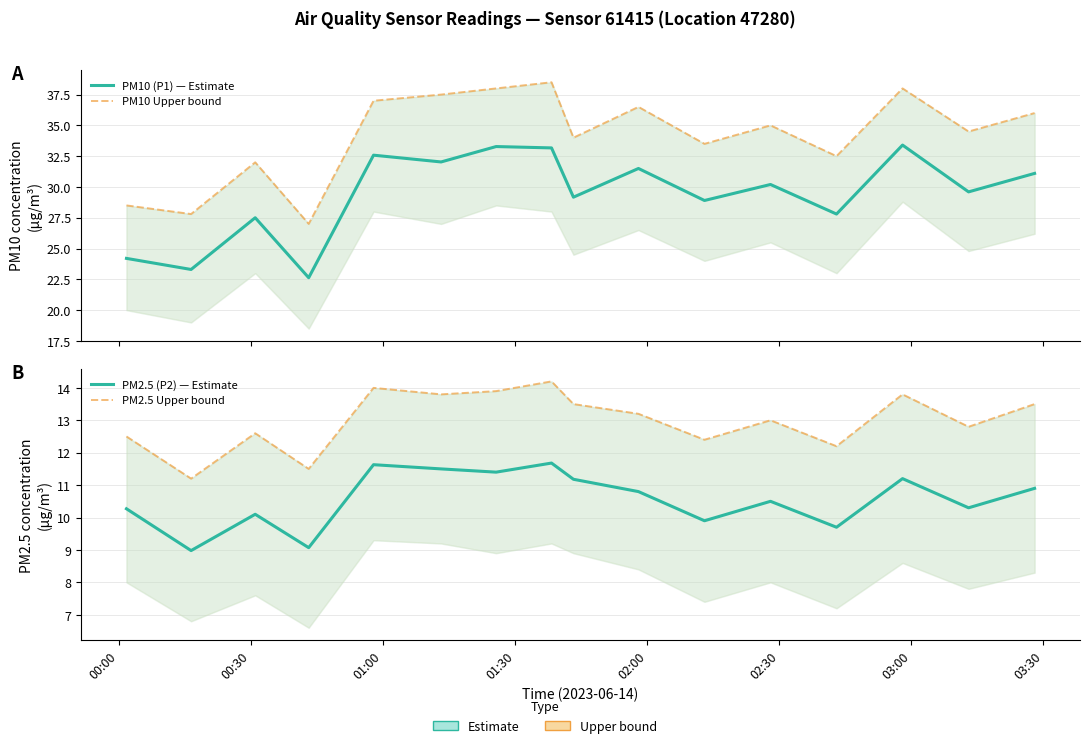

In PM10 Upper bound, how many points are higher than both neighbors (excluding endpoints)?

5